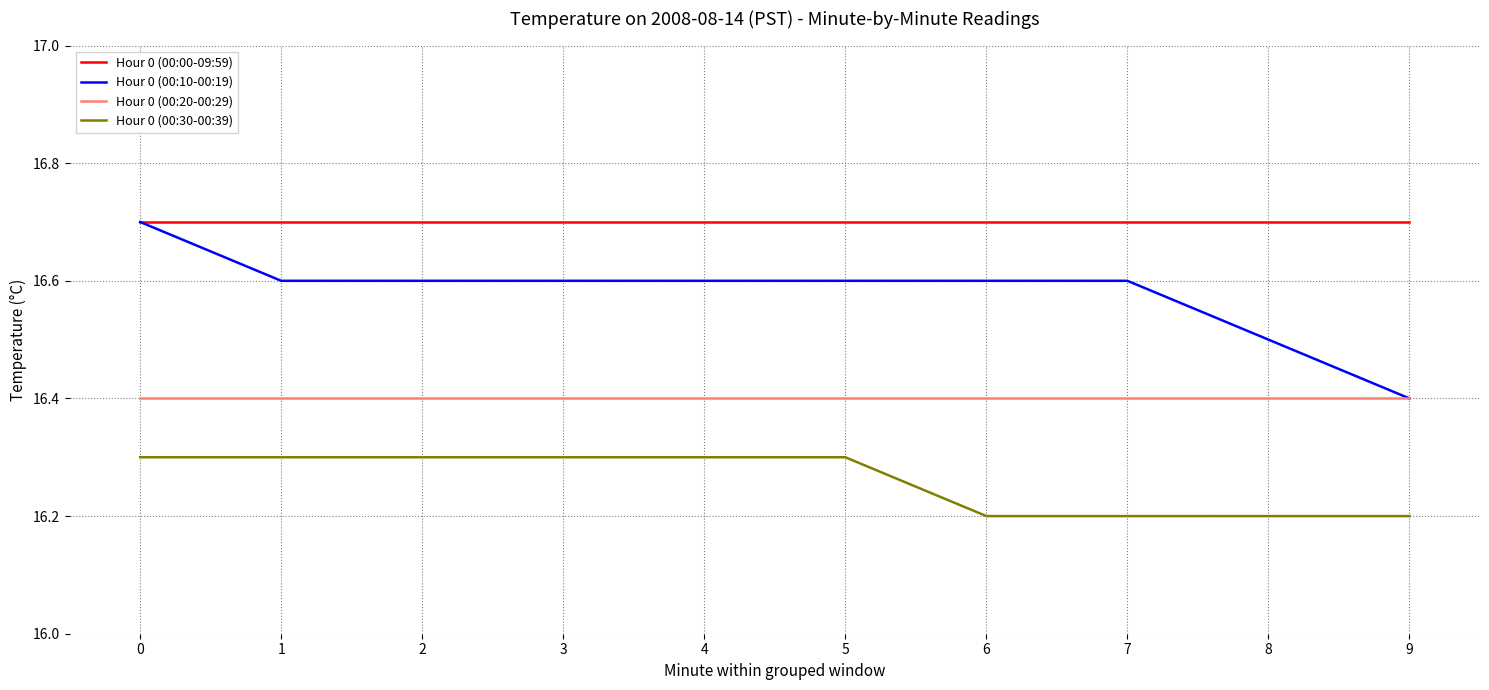

What is the maximum value shown in the chart?

16.7